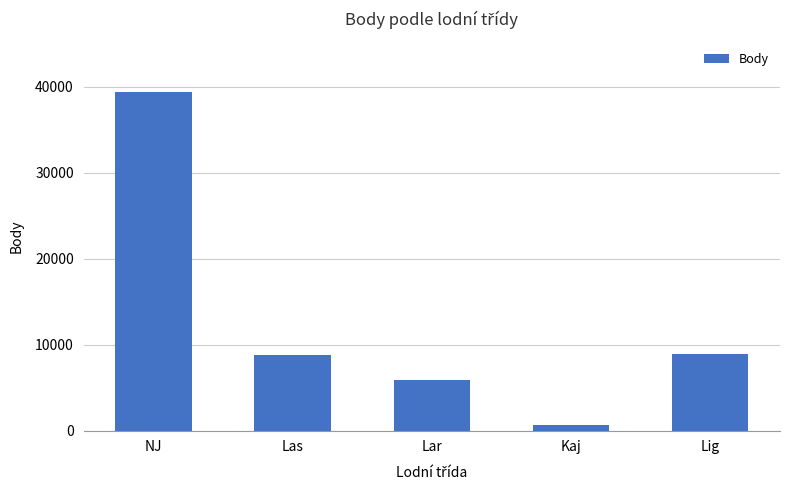

What is the difference between the maximum and minimum values?

38739